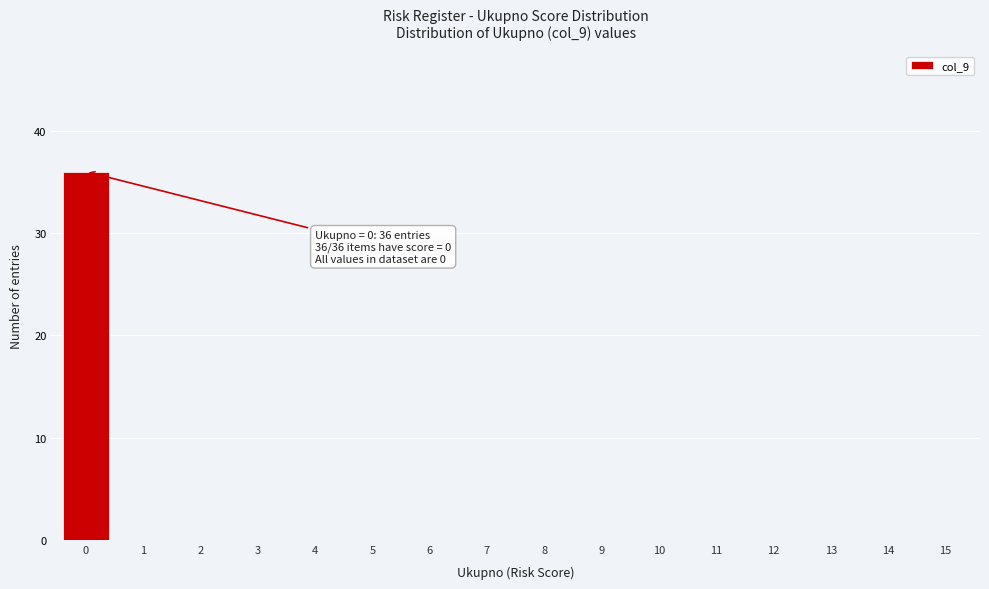

Reading left to right, what are all the values shown in this chart?

0=36	1=0	2=0	3=0	4=0	5=0	6=0	7=0	8=0	9=0	10=0	11=0	12=0	13=0	14=0	15=0